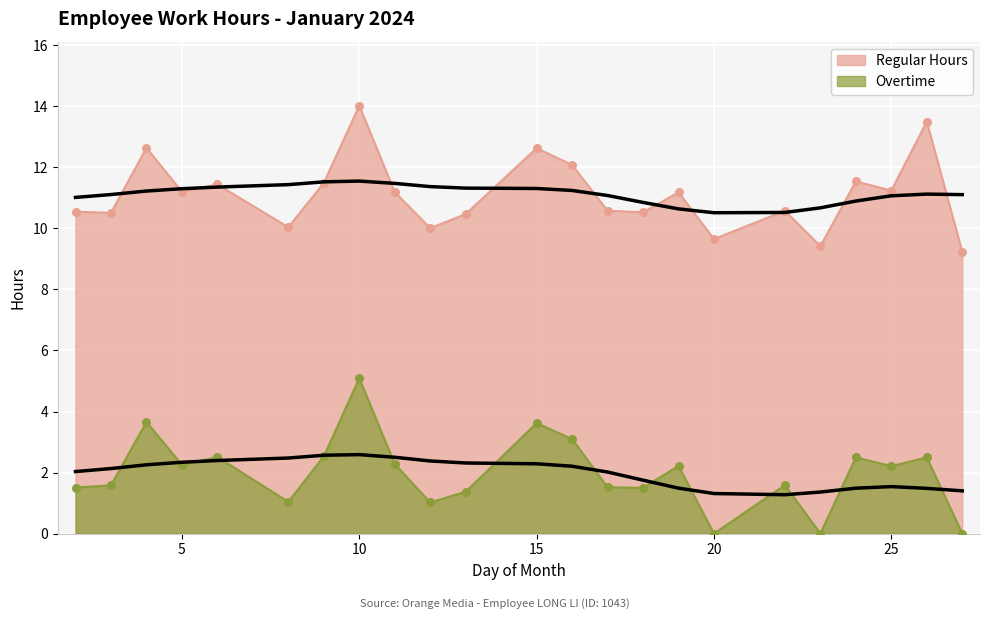

At how many categories does at least one series exceed 3?

23